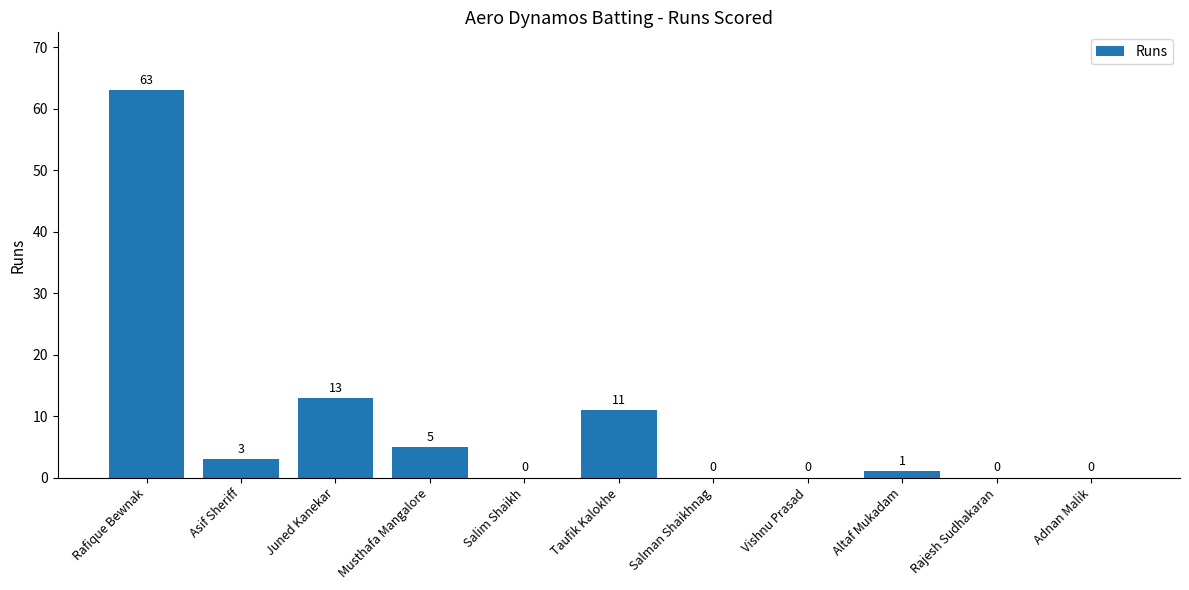

At which label is the value closest to 31?

Juned Kanekar